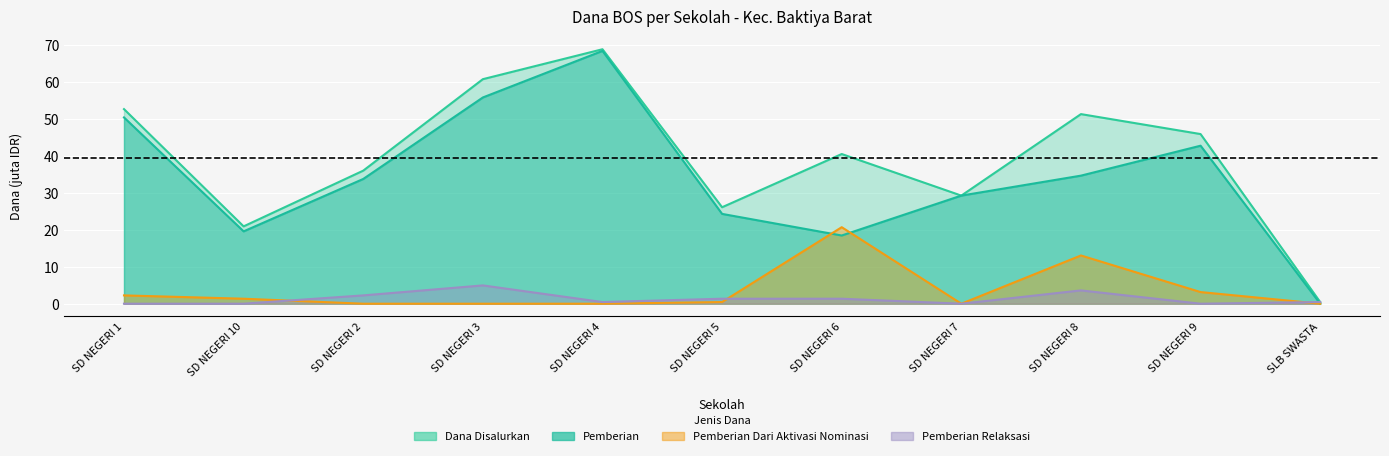

What is the maximum value shown in the chart?

68.8